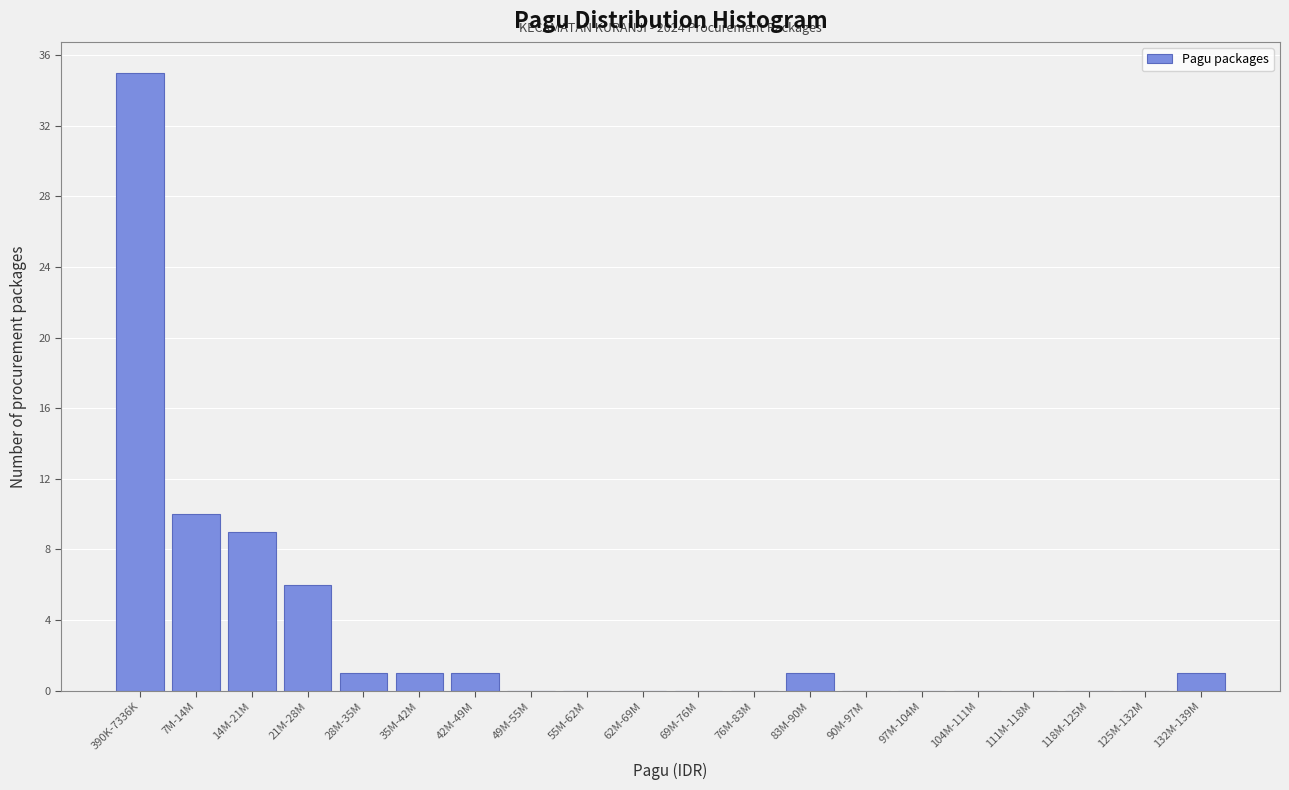

What is the sum of all values?

65